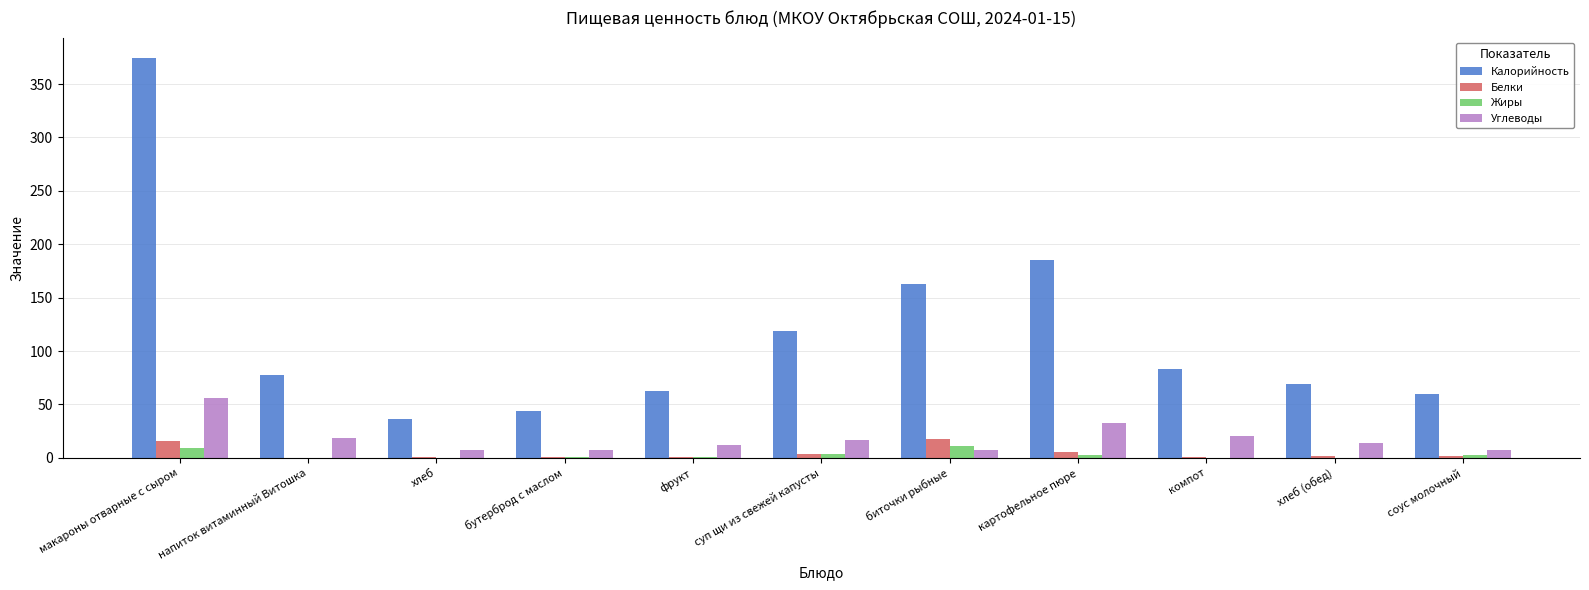

What is the greatest value displayed?

374.7